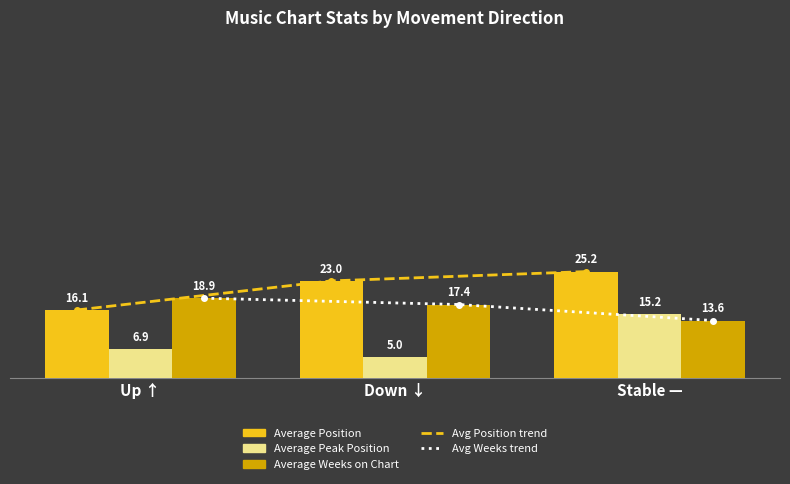

What is the value of the Average Position bar at the 1st from the left?

16.1